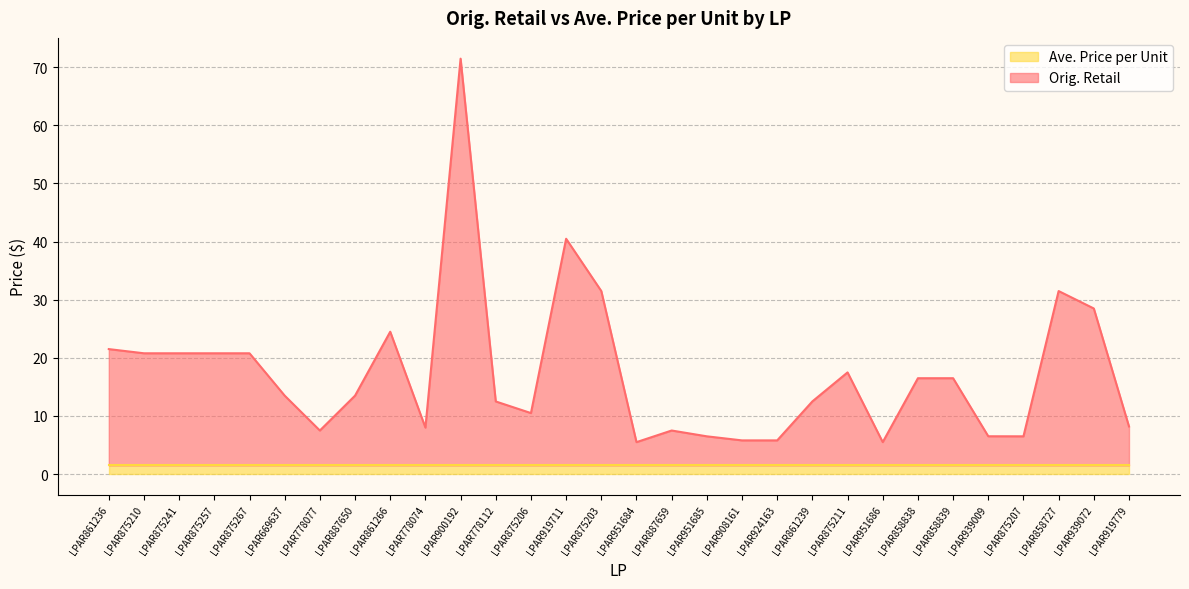

Does the chart display data point markers on the line(s)?

No